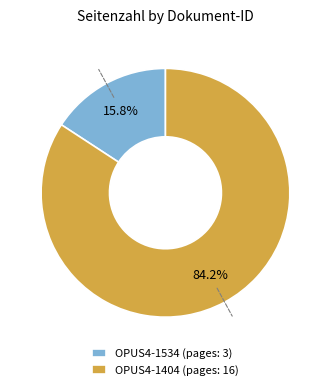

Is it true that OPUS4-1534 is 16% of the pie?

True